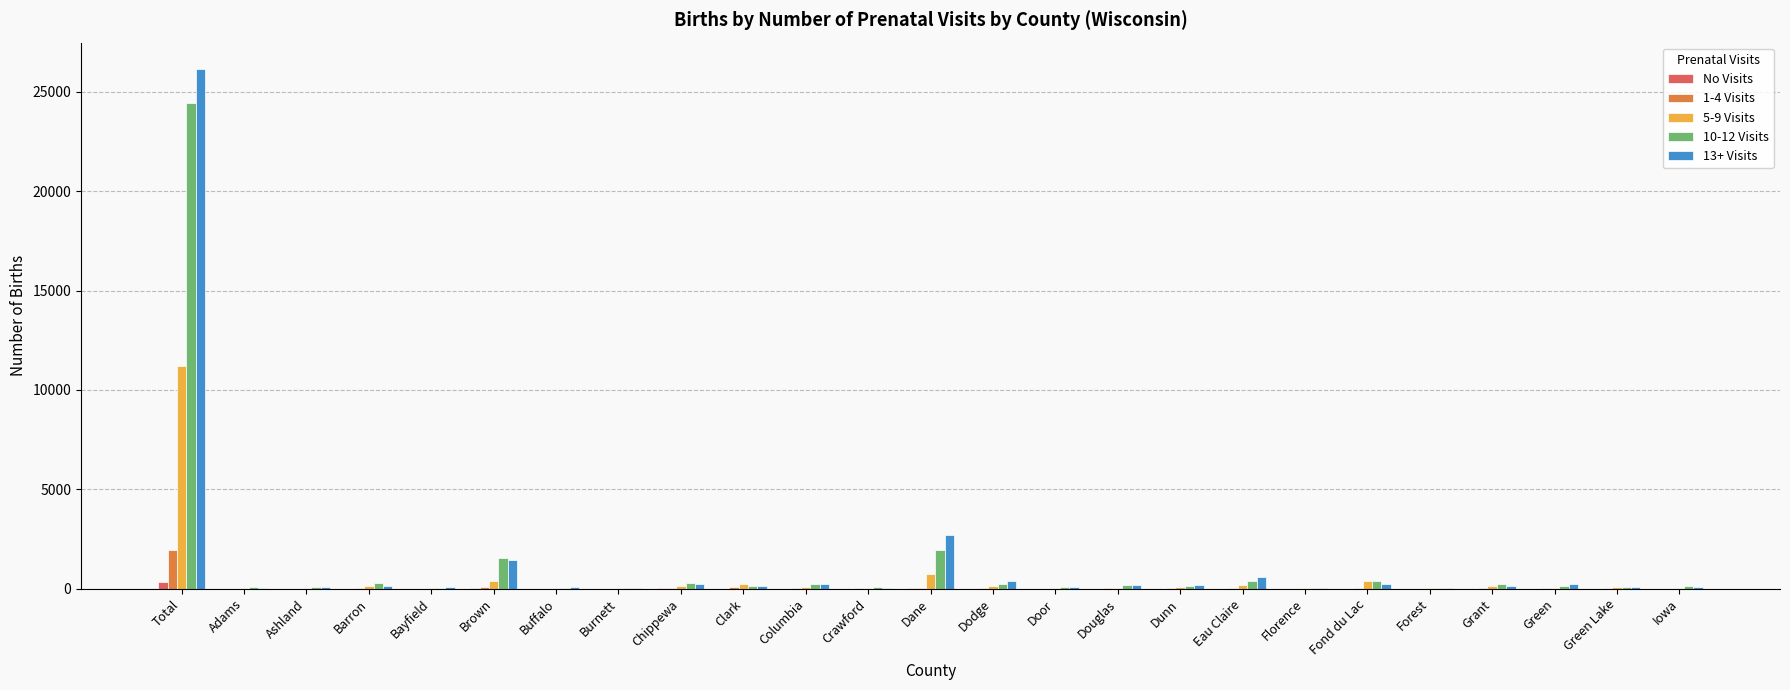

At which category is the sum across all series the highest?

Total